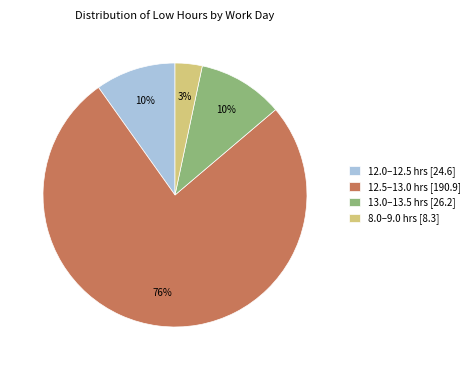

Does 12.5–13.0 hrs [190.9] represent more than half of the total?

Yes